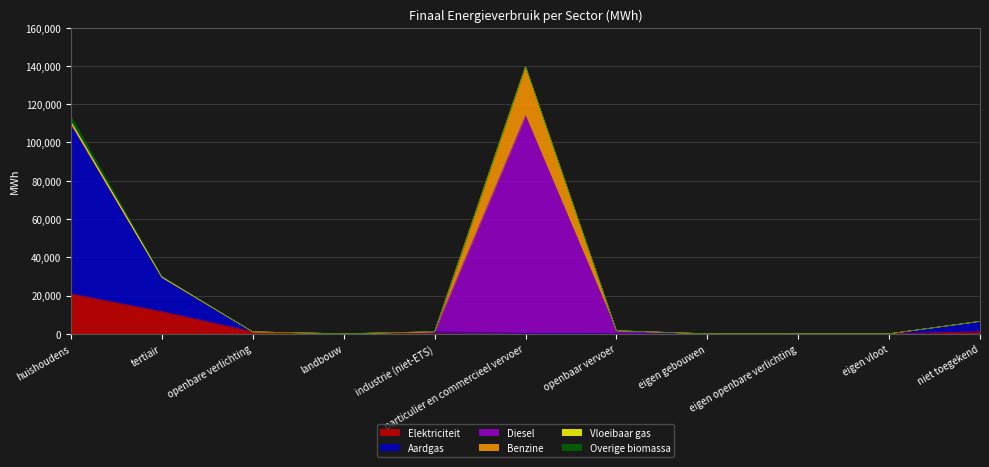

True or false: Overige biomassa has more than 2 interior local peaks.

False